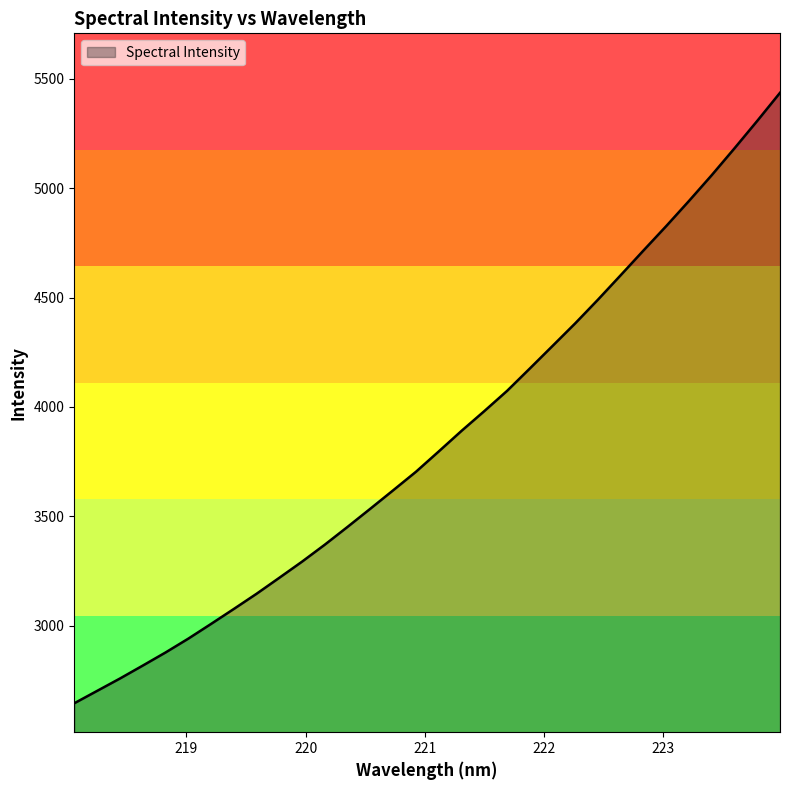

What is the difference between the maximum and minimum values?

2790.7